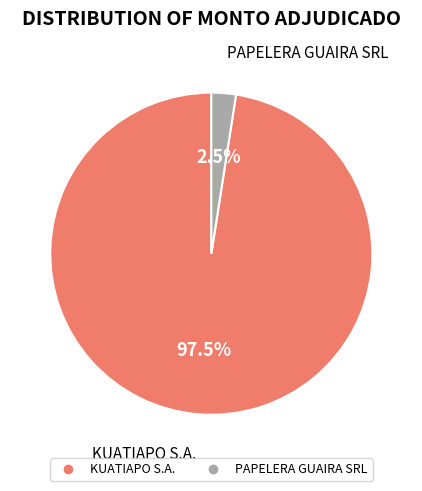

What percentage is NOT represented by KUATIAPO S.A.?

2.5%